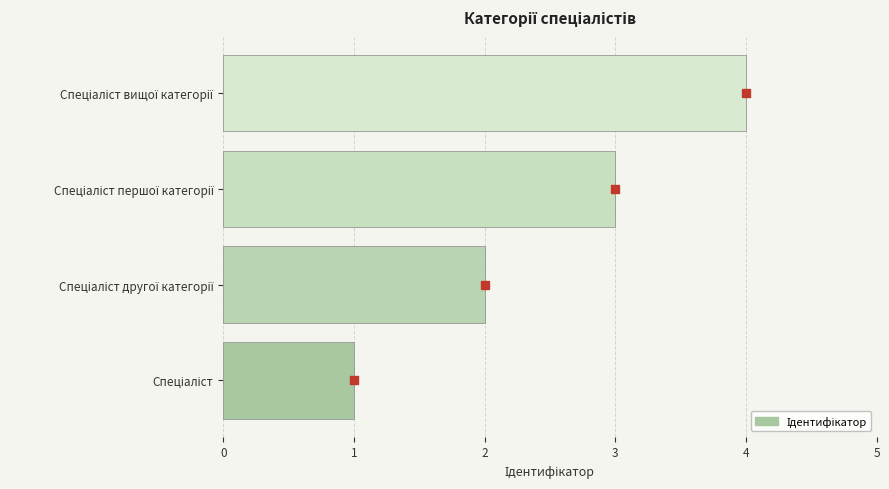

What is the greatest value displayed?

4